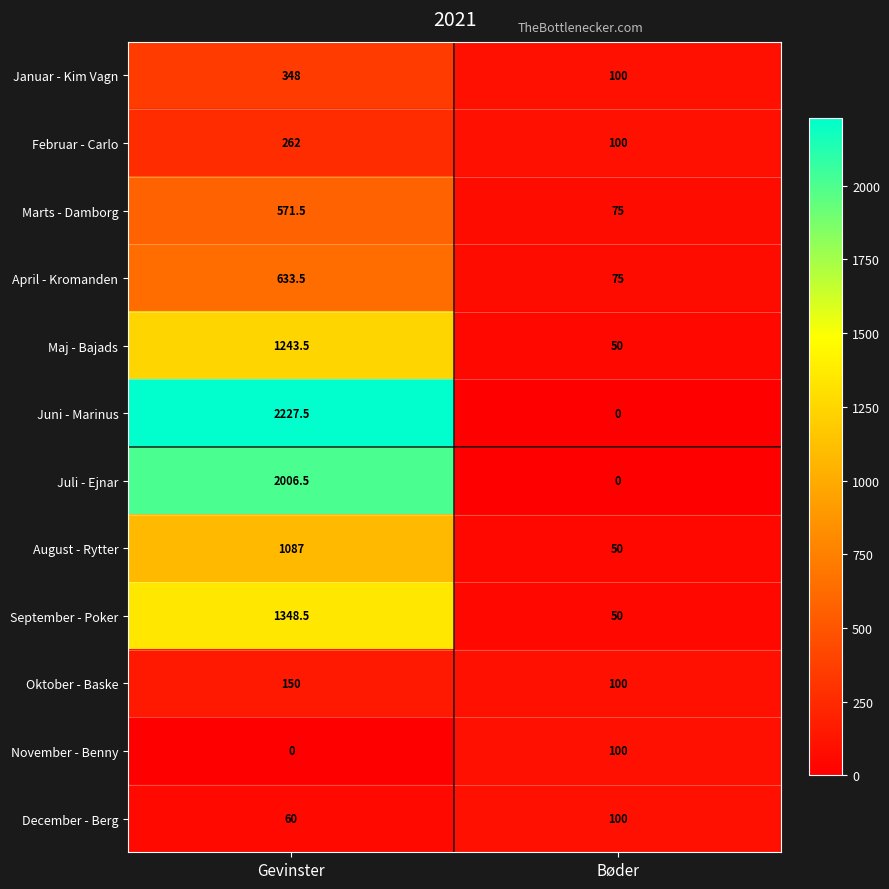

What is the difference between the Marts - Damborg values at Bøder and Gevinster?

496.5